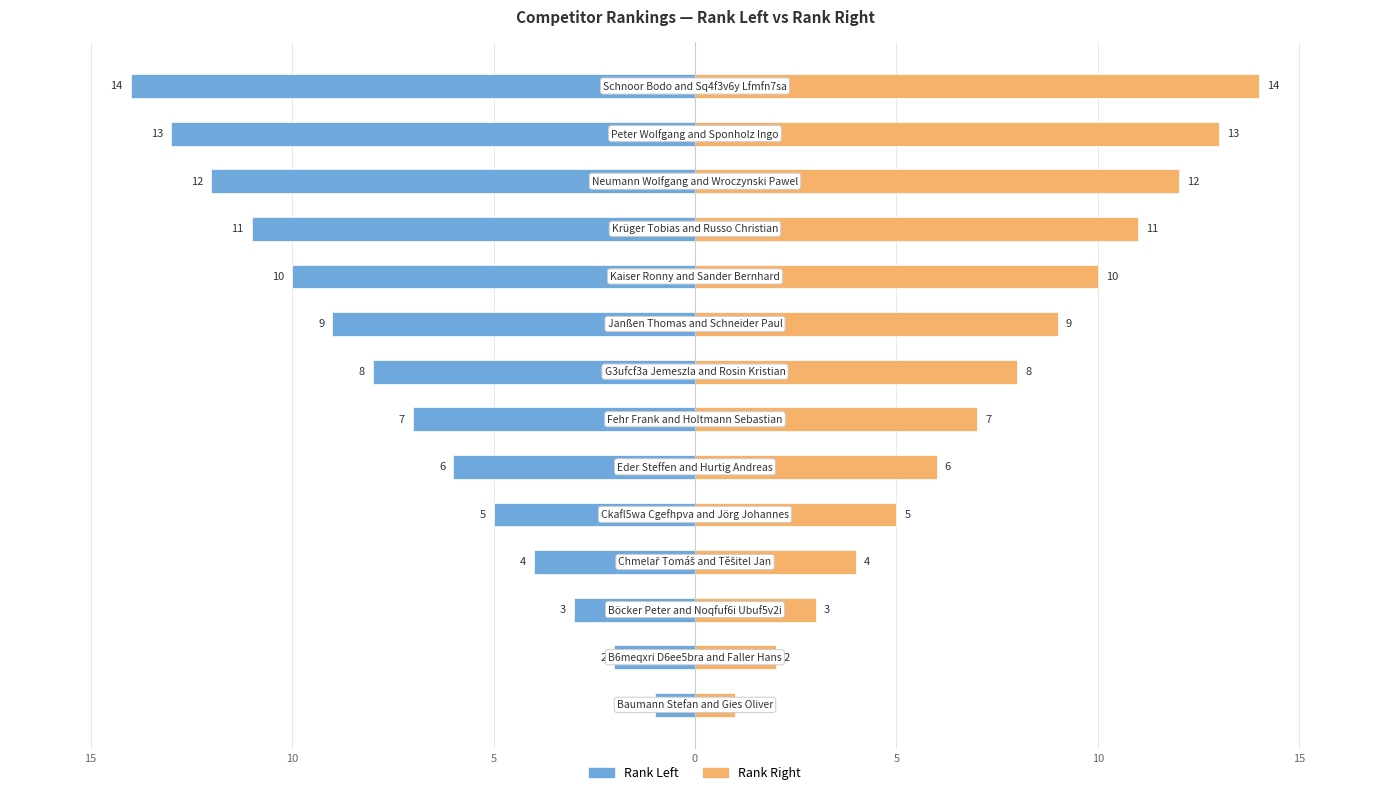

What is the difference between the maximum and minimum values in the Rank Right series?

13